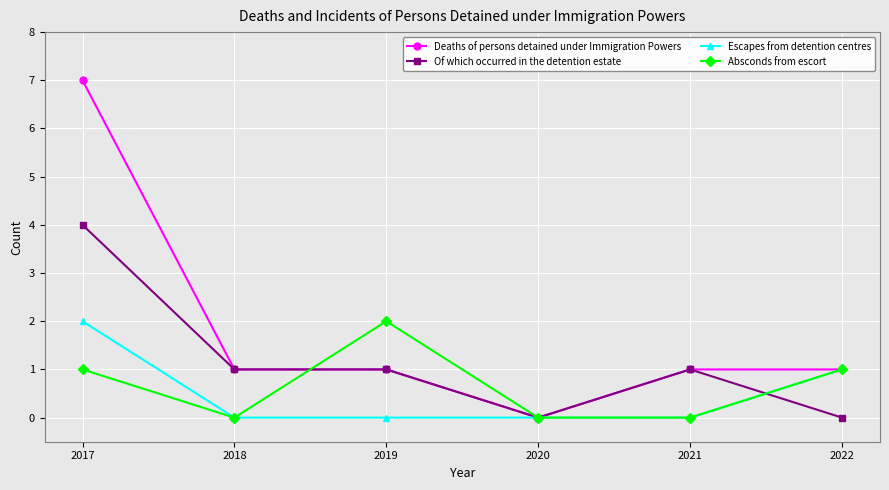

What is the total value across all series at 2018?

2